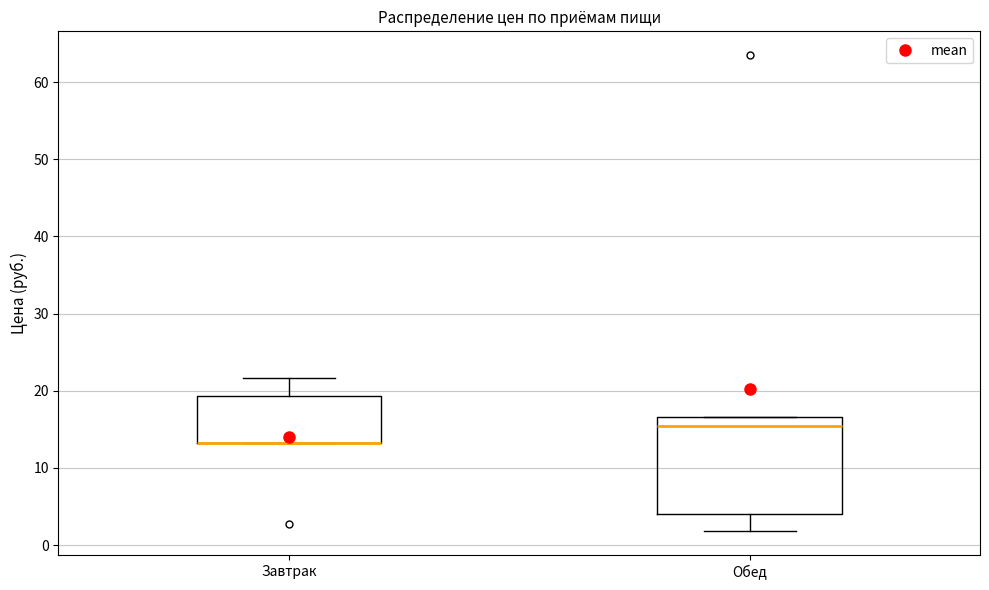

Reading left to right, read every box against the y-axis: the position of its median line, the range the box covers, and the ends of its whiskers. The values are not printed on the chart, so give them approximately, as read against the axis.

Завтрак: median 13 (drawn on the box's lower edge), box 13 to 19, whiskers 13 to 22
Обед: median 15, box 4 to 17, whiskers 2 to 17